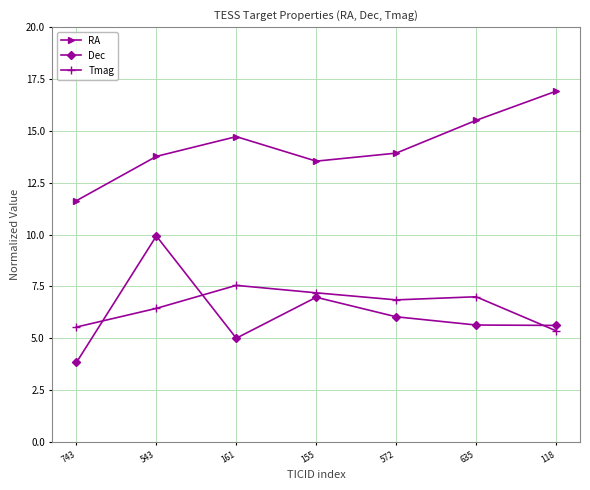

What position from the left is 543?

2